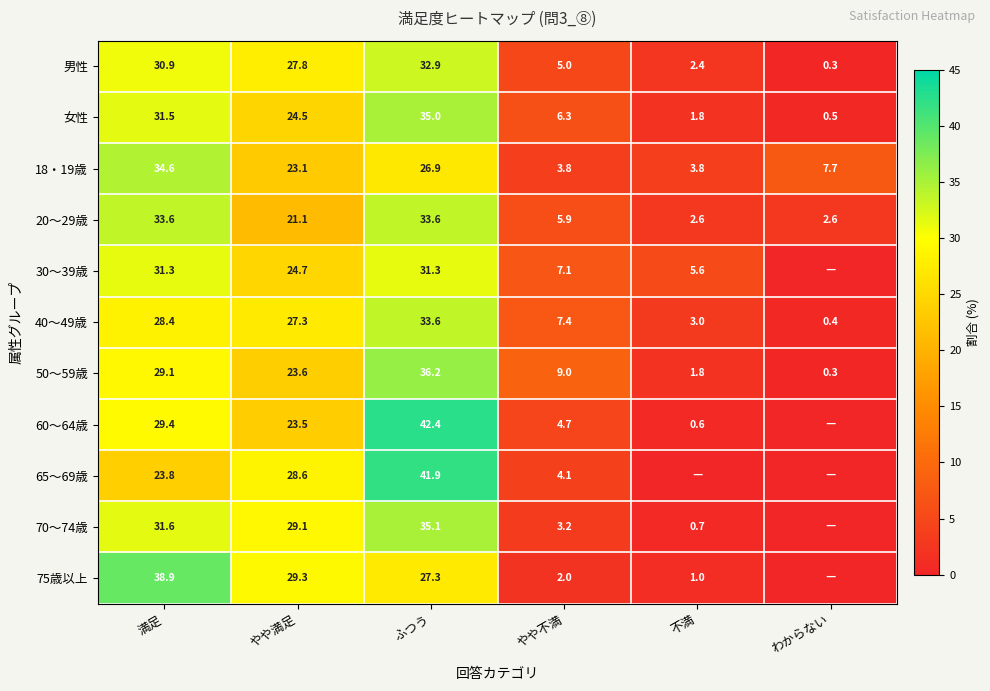

Is the value of 30～39歳 at やや満足 greater than the value of 20～29歳 at 不満?

Yes